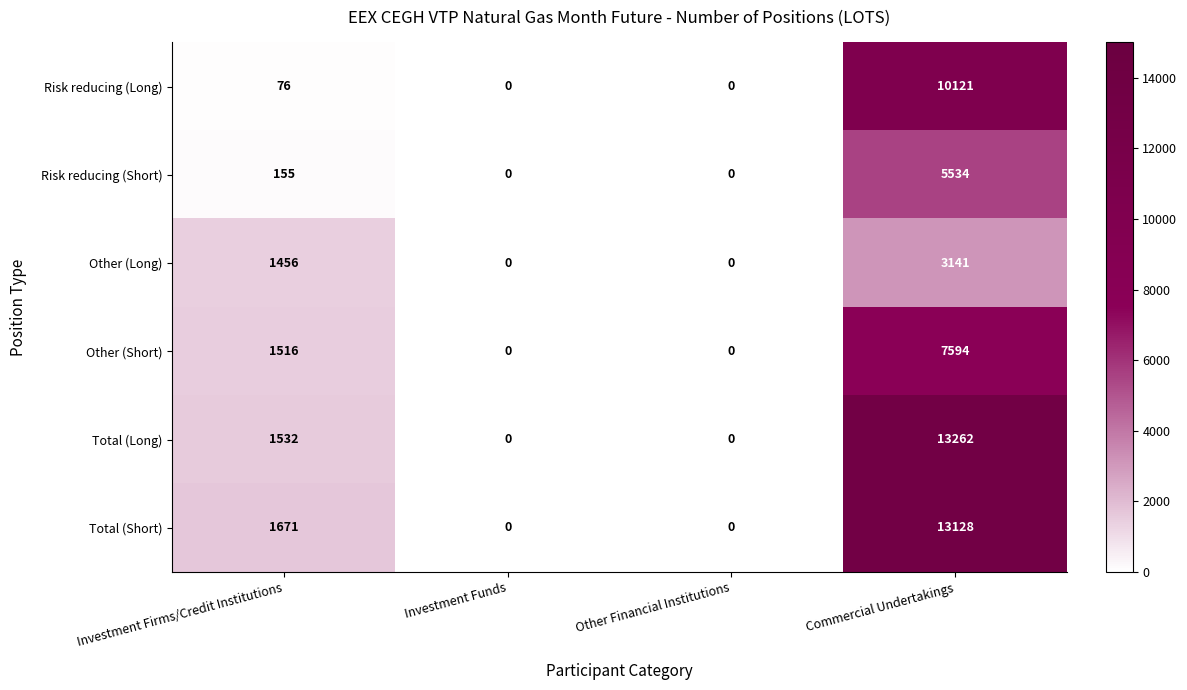

What is the difference between the maximum and minimum values in the Other (Short) series?

7594